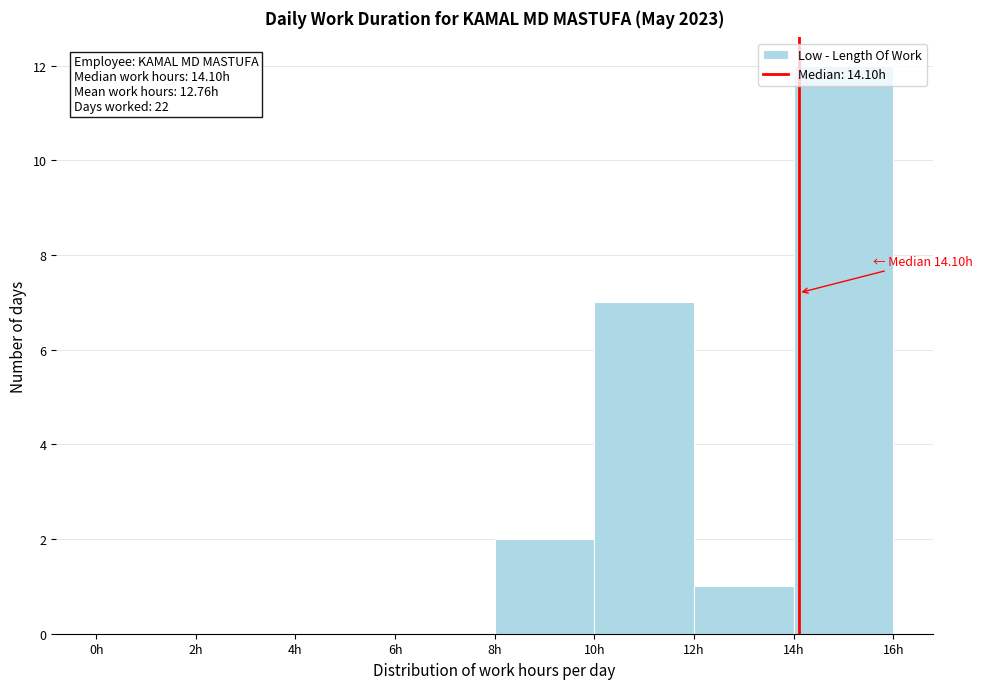

Which range on the x-axis has the tallest bar?

14 to 16